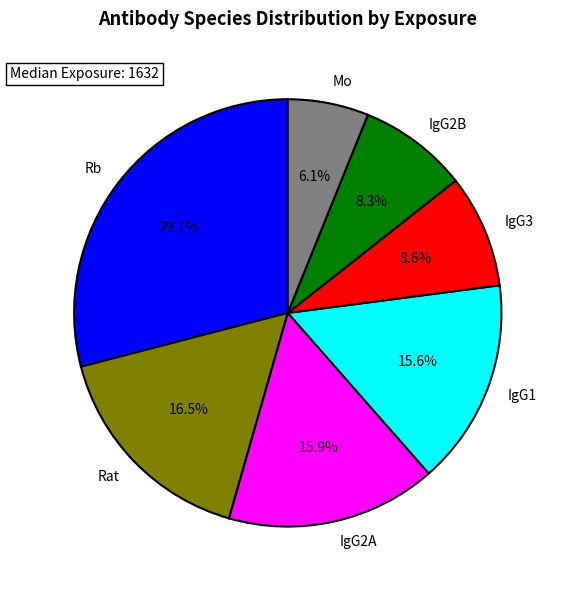

What portion of the pie excludes Rb?

70.9%